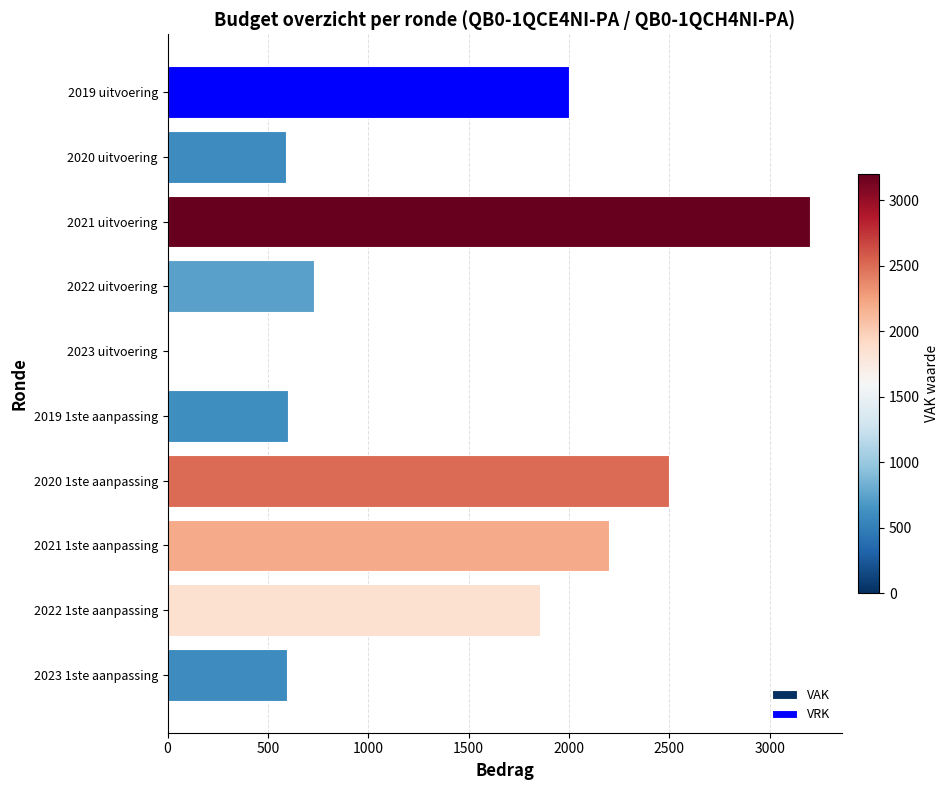

At which label does VAK reach its peak?

2021 uitvoering